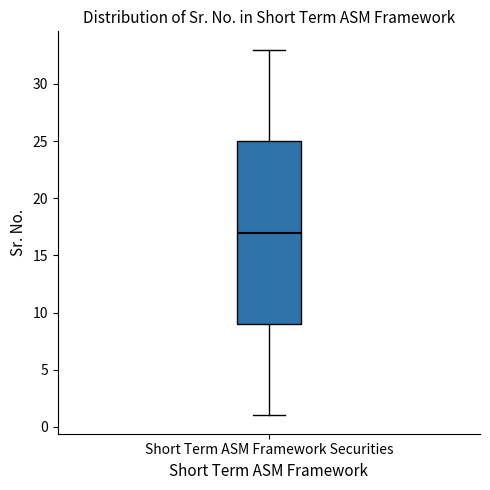

Where is the lower edge of the box for Short Term ASM Framework Securities on the y-axis? The values are not printed on the chart, so give them approximately, as read against the axis.

9